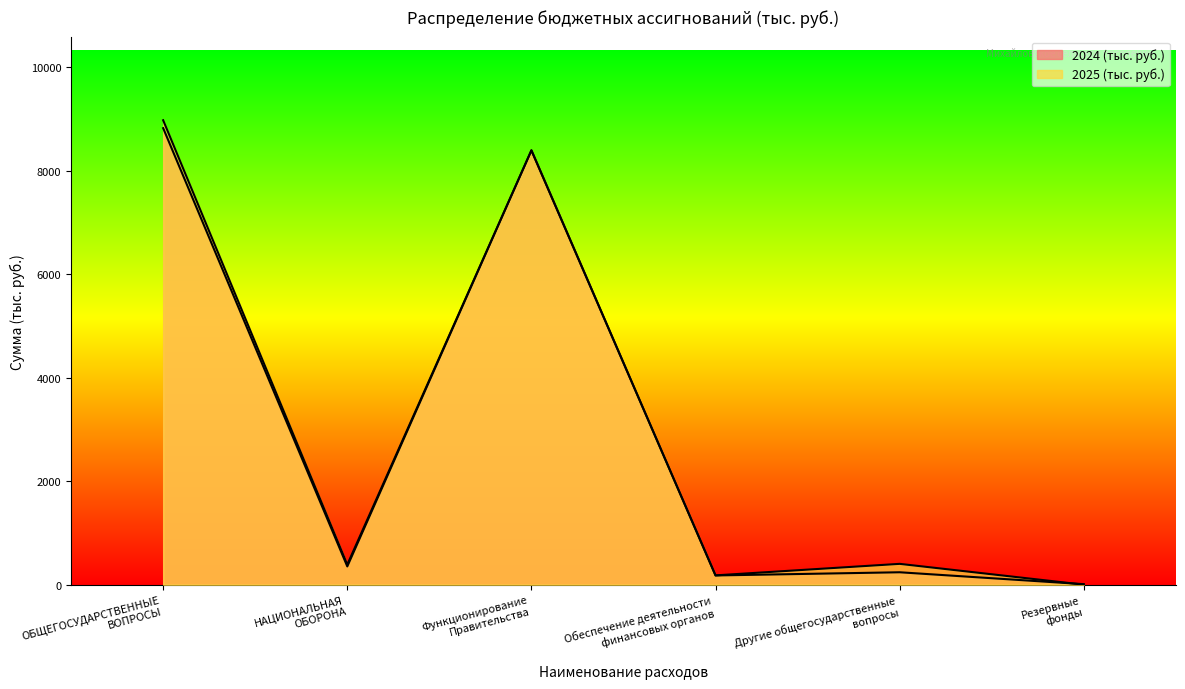

List the series in order of their overall mean, highest first.

2025 (тыс. руб.), 2024 (тыс. руб.)